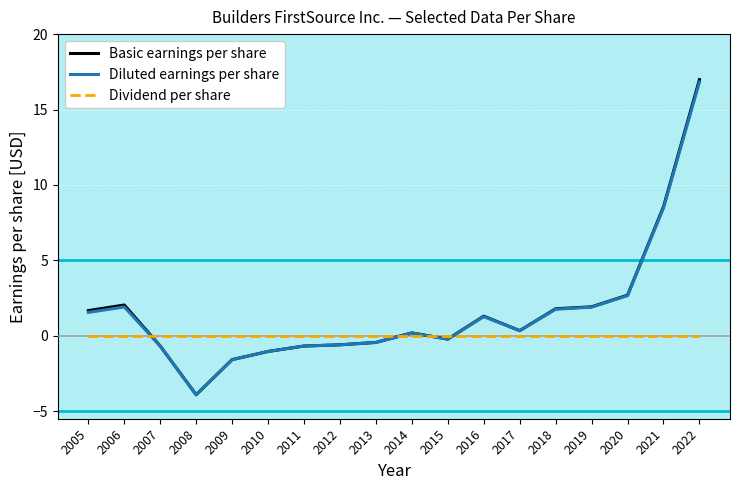

True or false: Diluted earnings per share has a value of 0.2 at 2014.

True